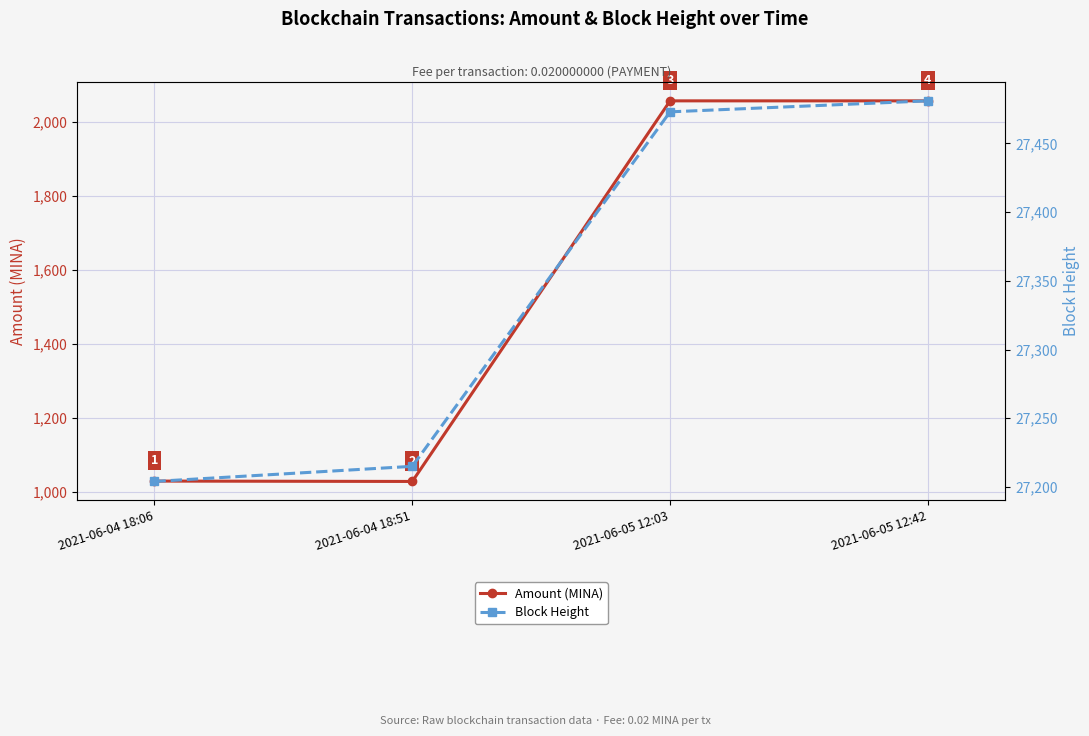

List the series in order of their overall mean, lowest first.

Amount (MINA), Block Height